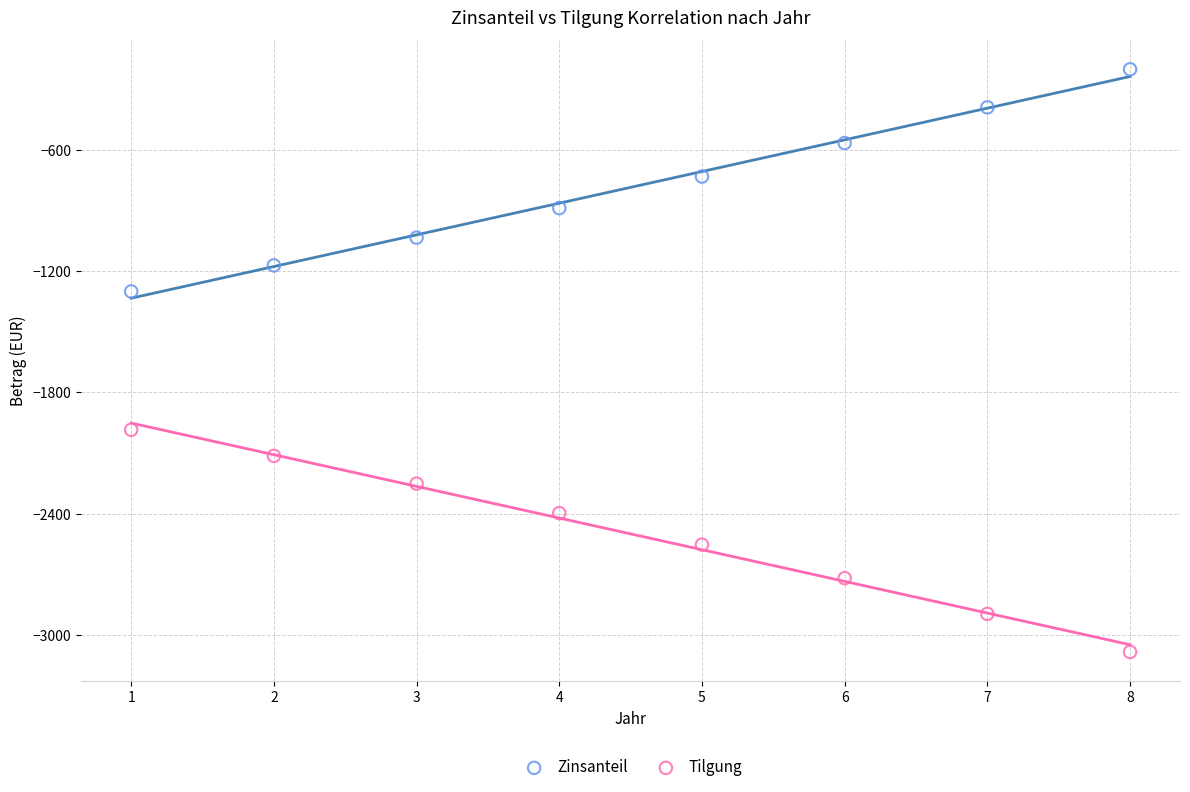

Across all data points, what is the range of Y values (max minus min)?

2883.8